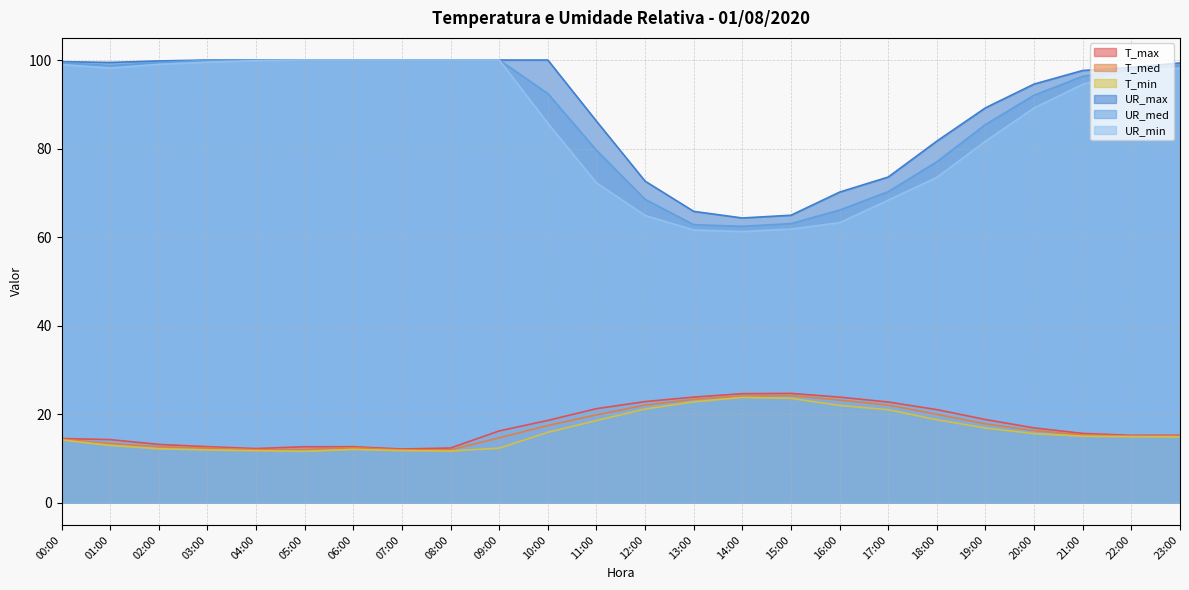

Rank the series by their maximum value, from lowest to highest.

T_min, T_med, T_max, UR_max, UR_med, UR_min